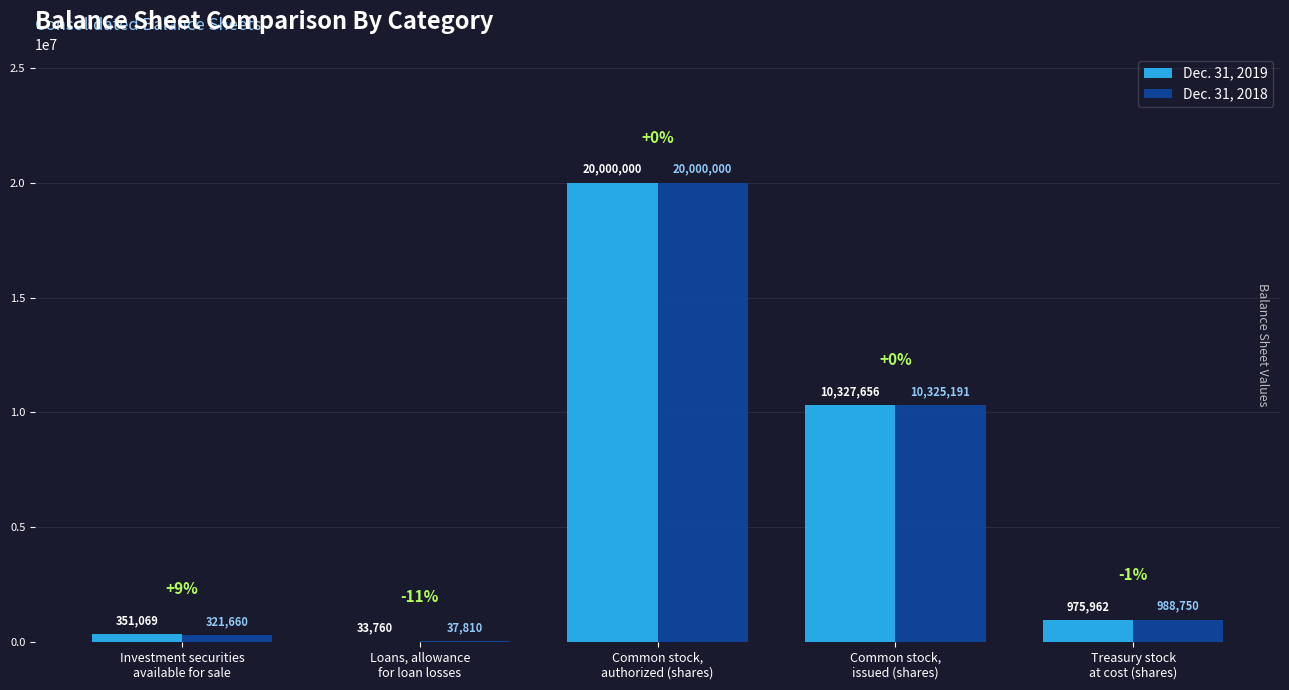

What is the highest value of the Dec. 31, 2018 series?

20000000